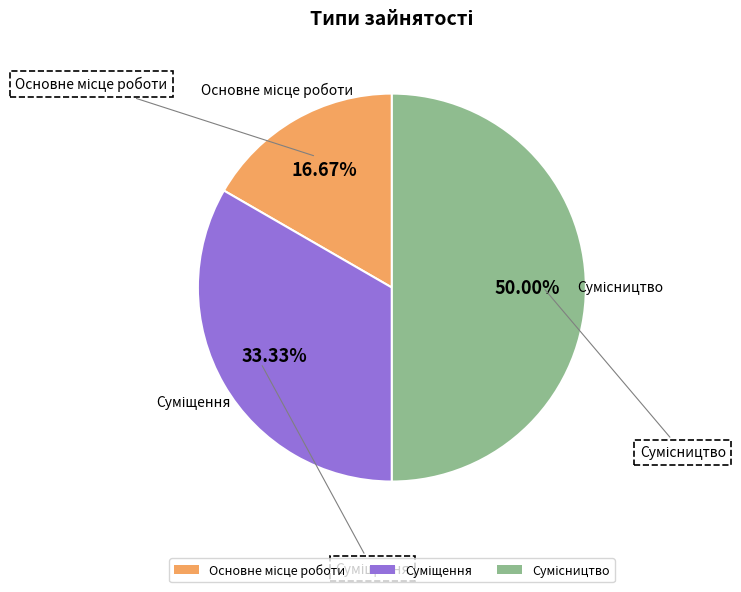

To the nearest percent, what percentage of the pie is Сумісництво?

50%